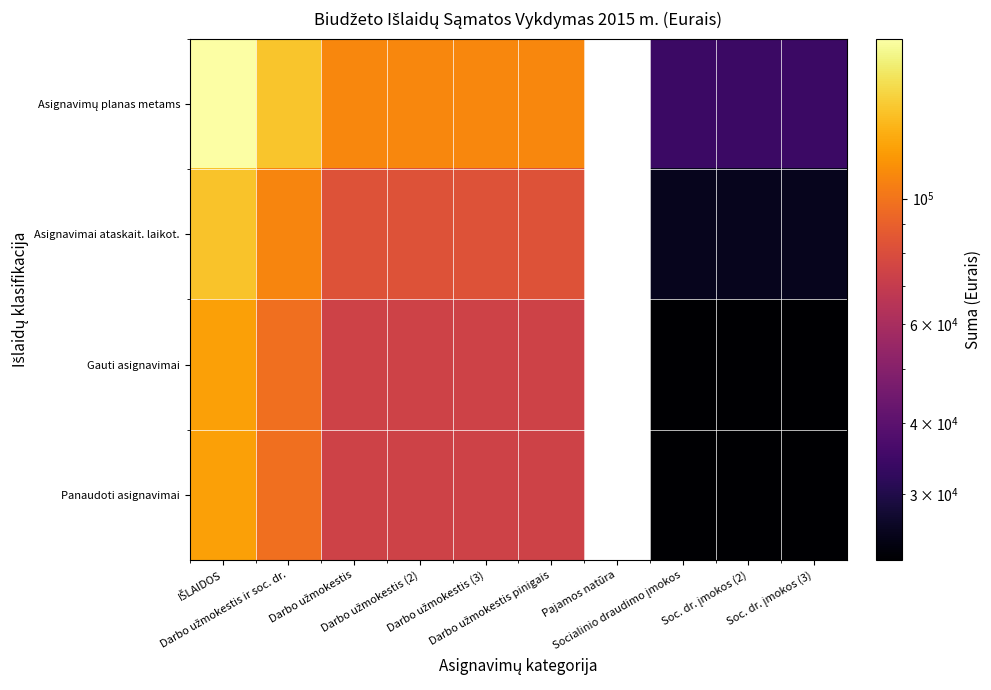

What is the difference between the maximum and second lowest values in the Gauti asignavimai series?

48384.3